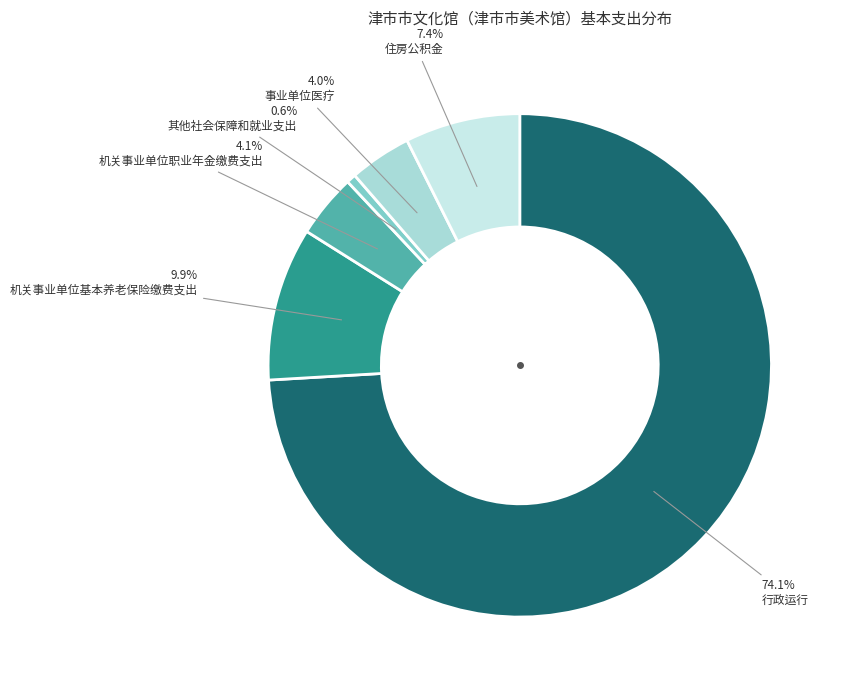

Which category has the biggest portion of the pie?

行政运行